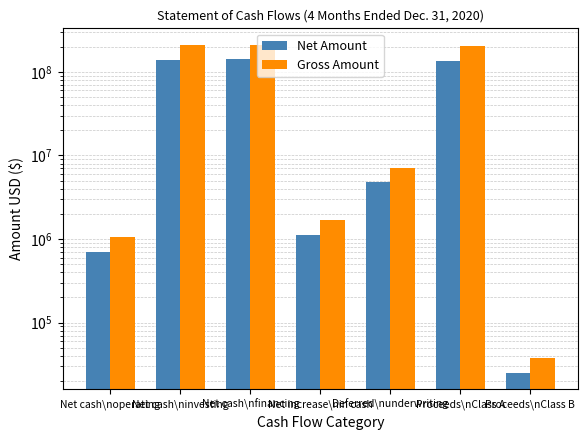

What is the label of the 2nd bar from the left?

Net cash\ninvesting